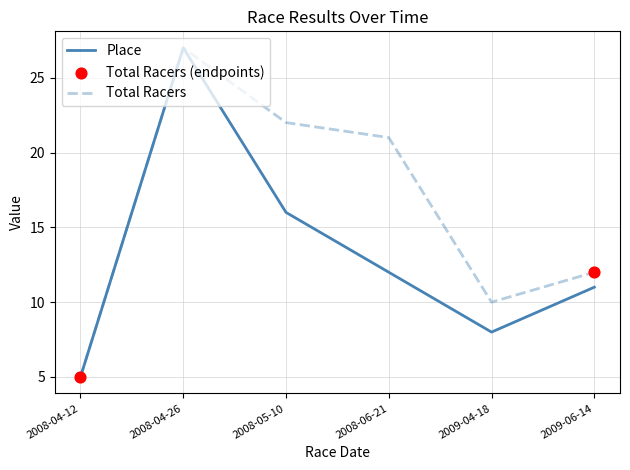

Between 2008-04-26 and 2008-06-21, which series saw the biggest shift?

Place